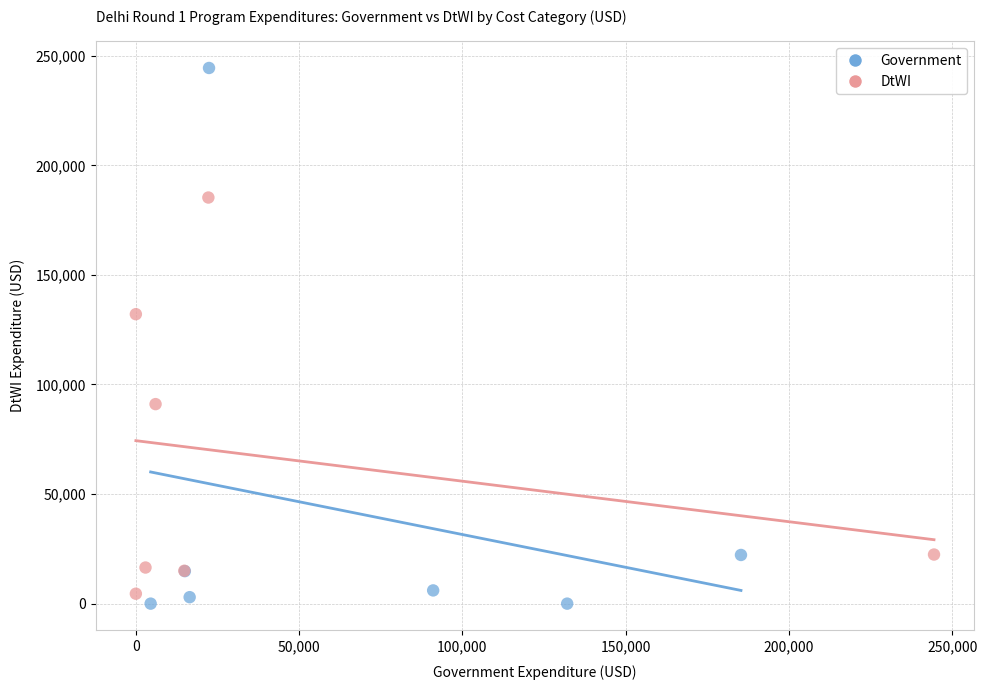

Which series has the widest spread of Y values?

Government